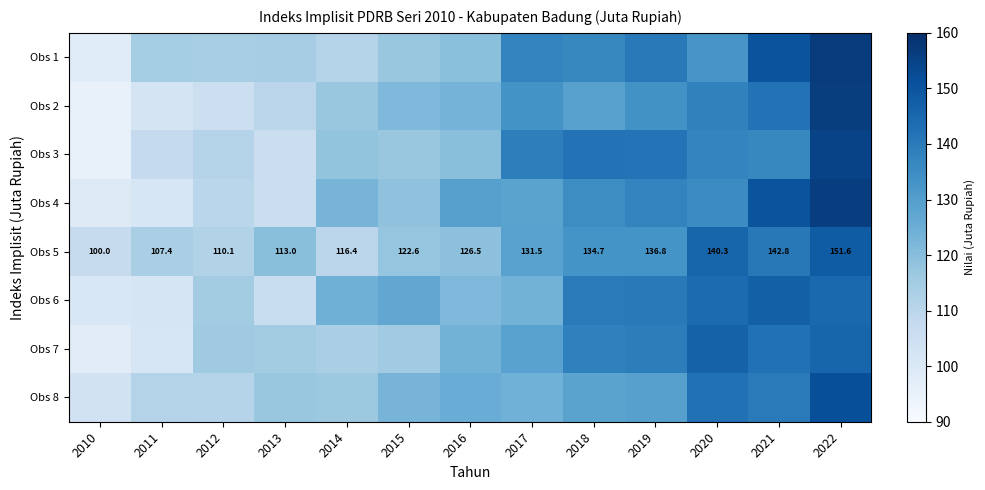

The Obs 8 series shows 125.4 at 2016. True or false?

True